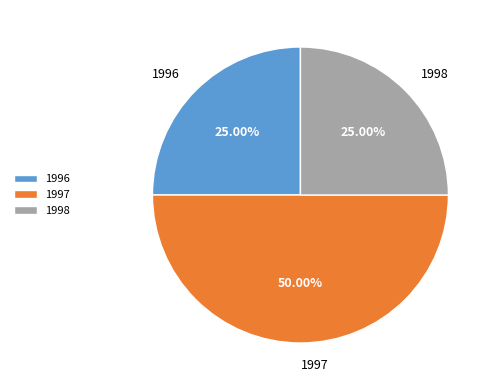

Approximately how many times larger is the value at 1998 compared to 1997?

0.5